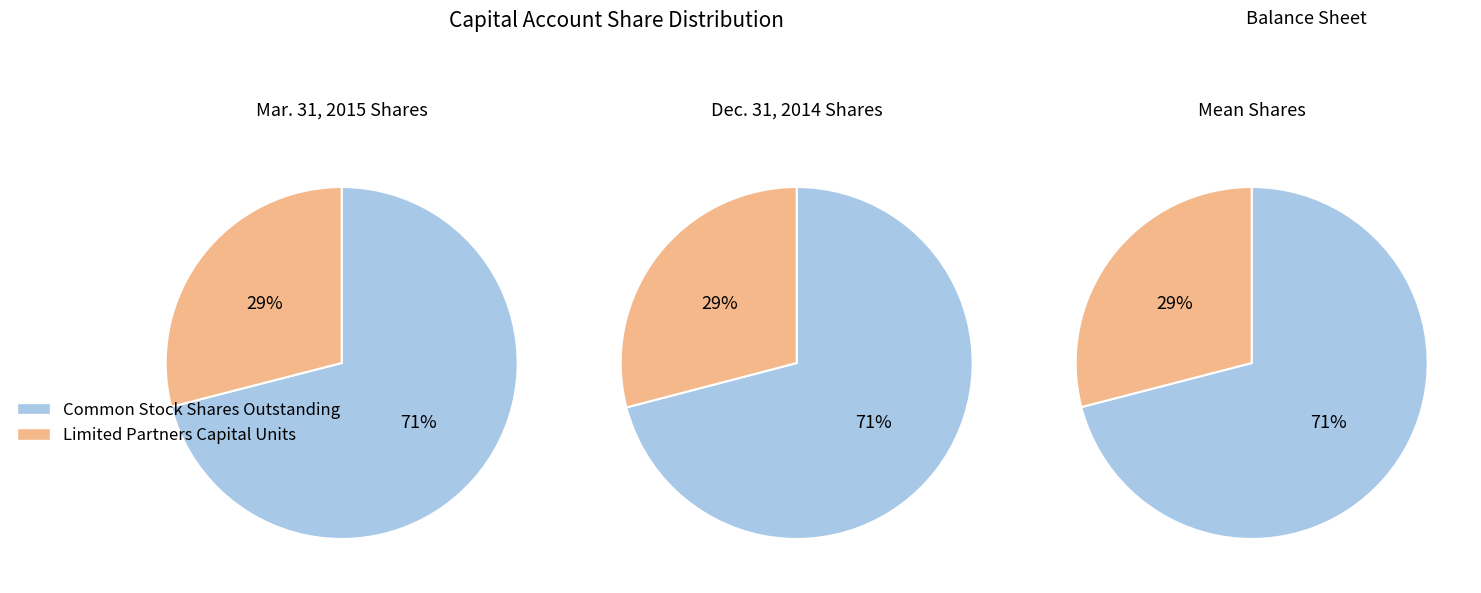

Between Mar. 31, 2015 and Dec. 31, 2014, which series saw the biggest shift?

Common stock, shares outstanding